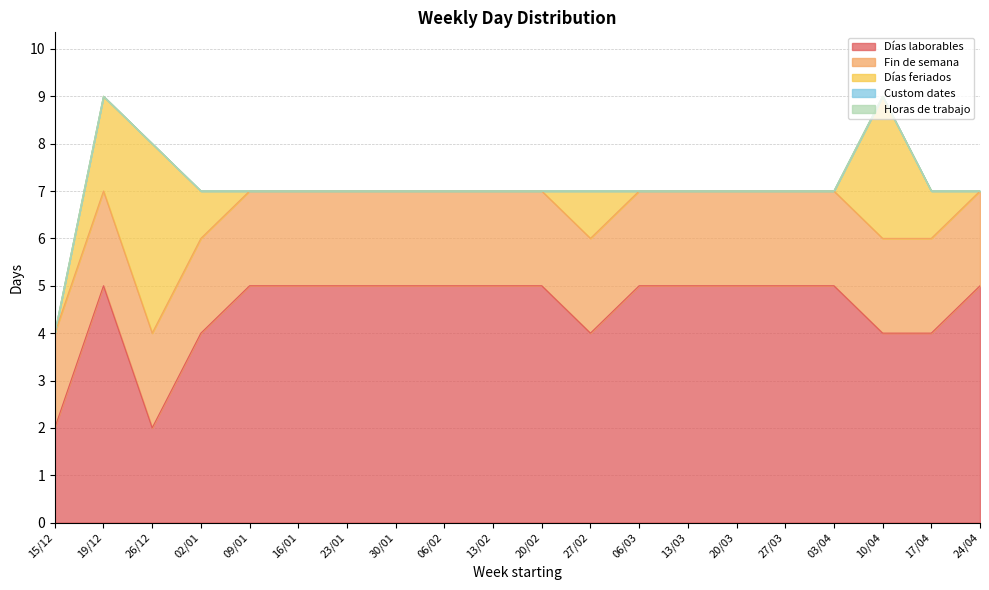

True or false: Días feriados has a value of -3 at 06/03.

False